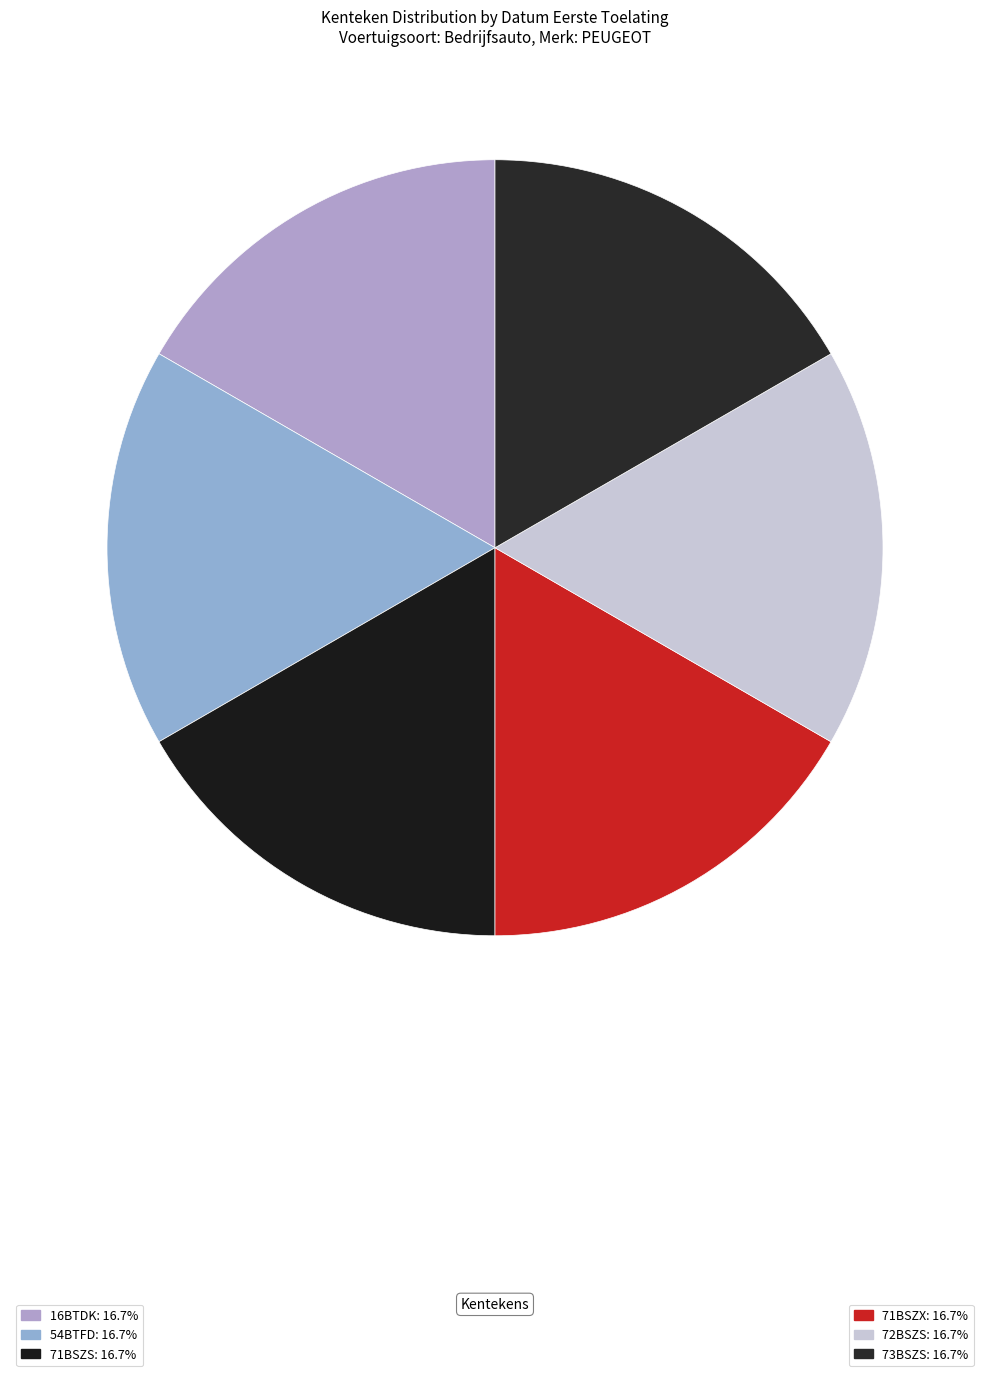

What is the smallest slice in the pie chart?

73BSZS